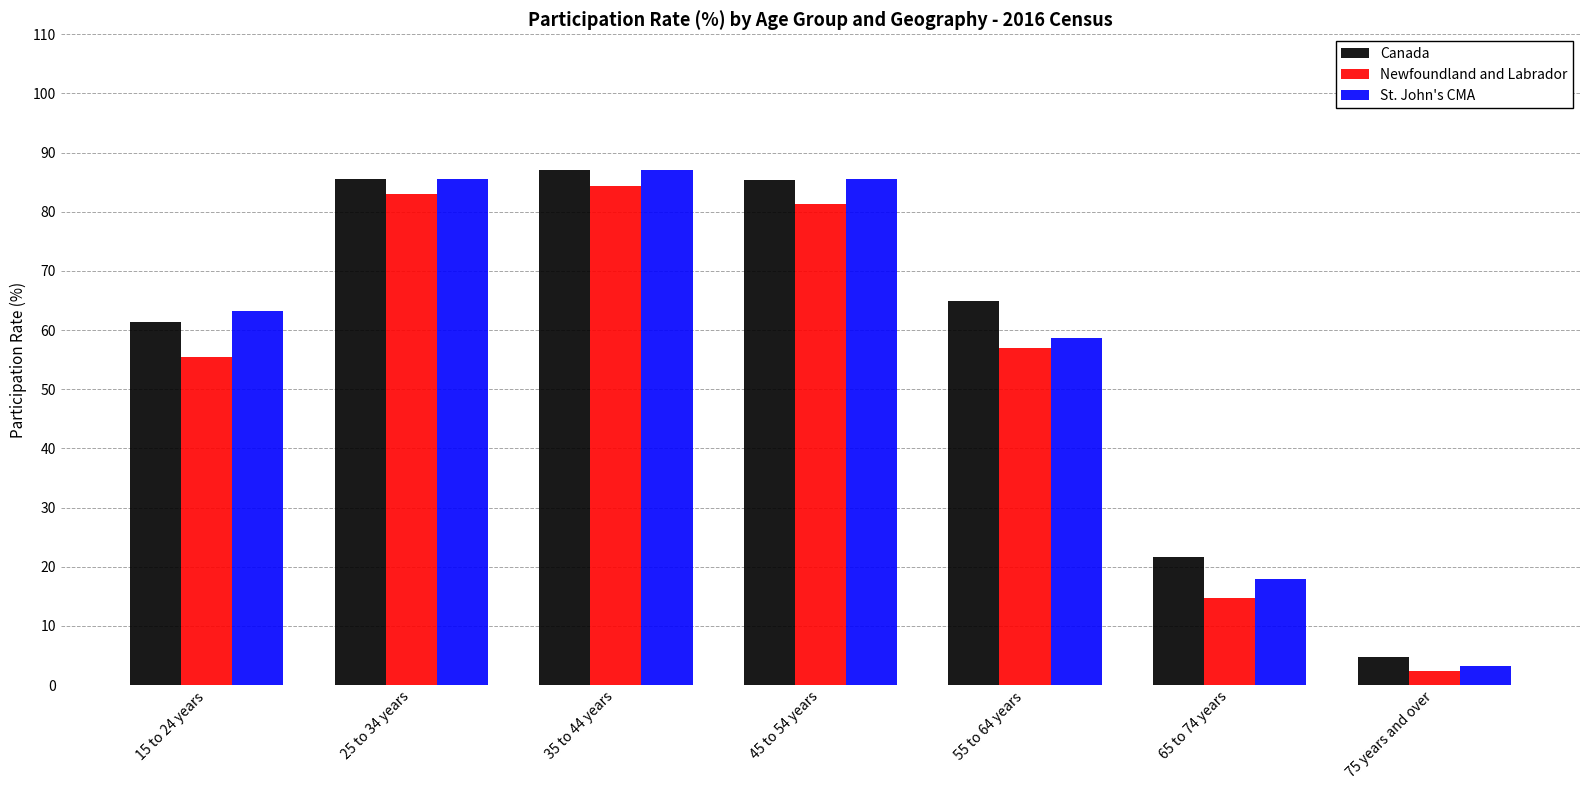

What is the difference between the Newfoundland and Labrador values at 75 years and over and 65 to 74 years?

12.4